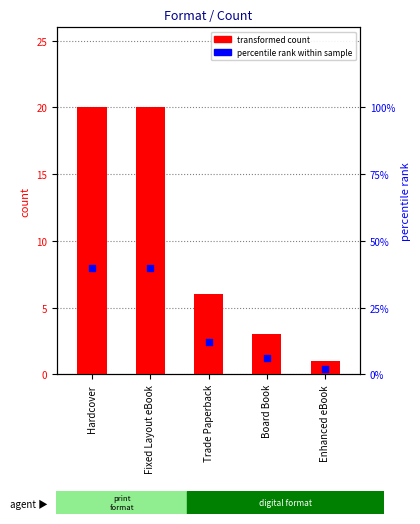

Which series contains the lowest Y value?

count